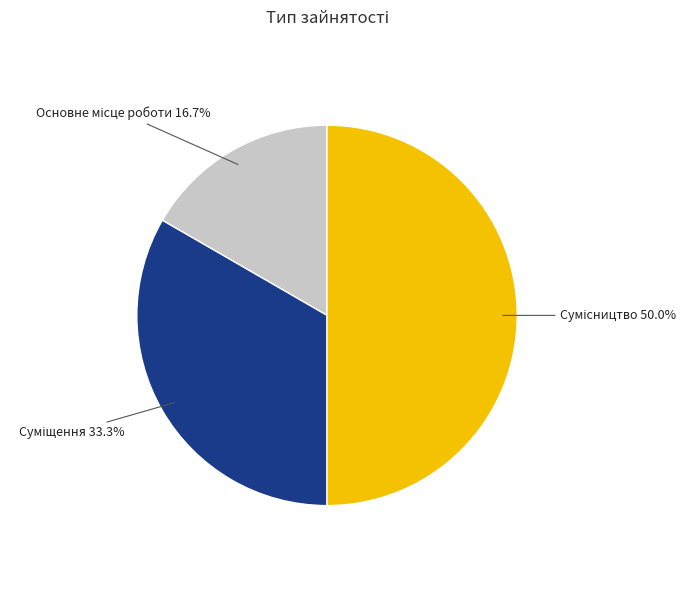

How many slices are in this pie chart?

3